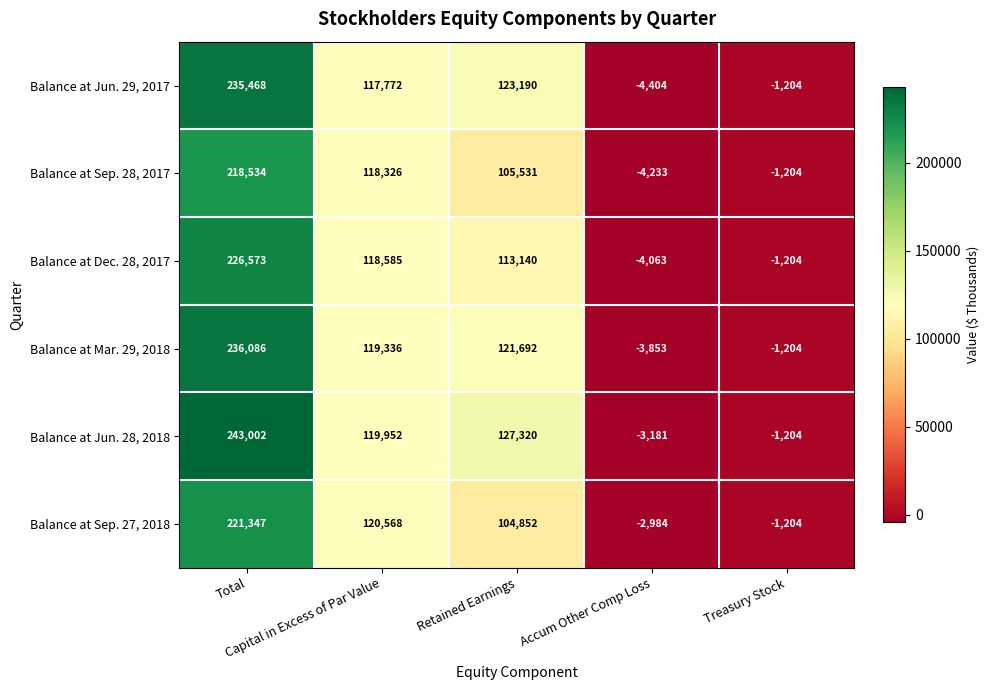

Which series has the largest total across all categories?

Balance at Jun. 28, 2018